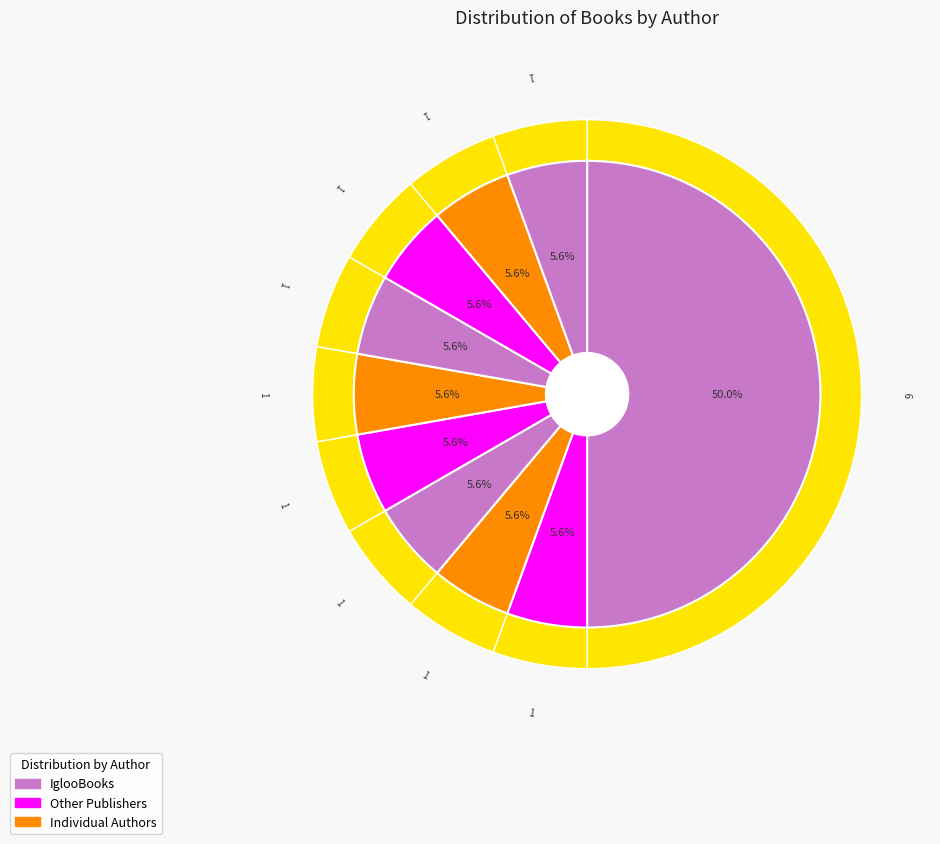

Is there a majority slice in this chart?

No